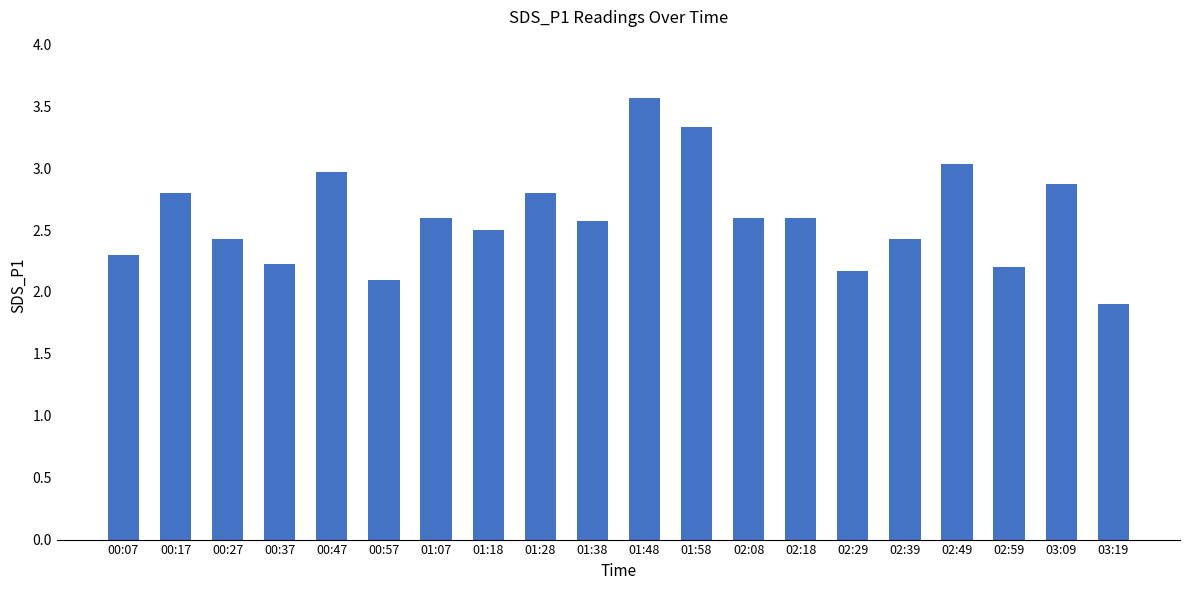

True or false: the data shows 2.6 at 02:18.

True